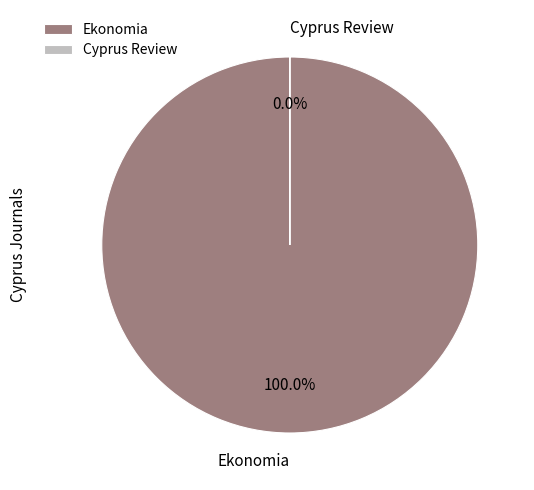

Is there any slice that represents more than half of the pie?

Yes